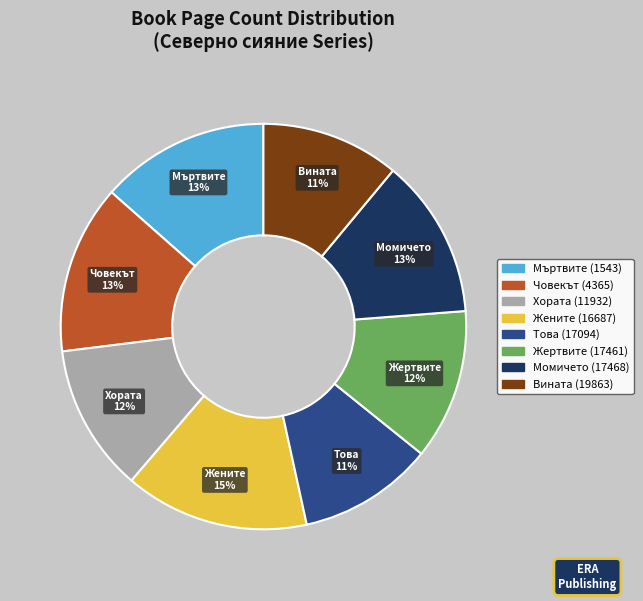

What percentage is the Момичето (17468) slice, to the nearest percent?

13%